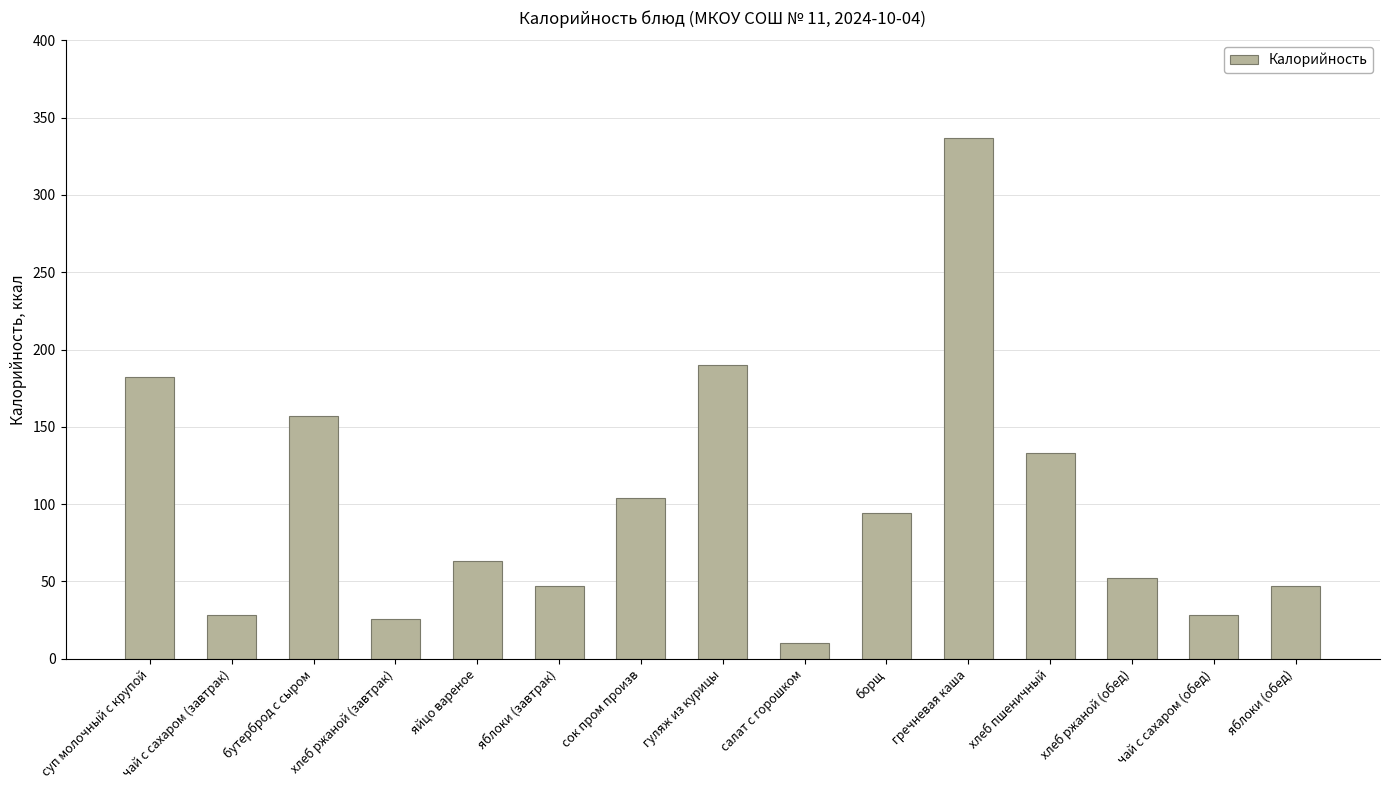

What is the greatest value displayed?

337